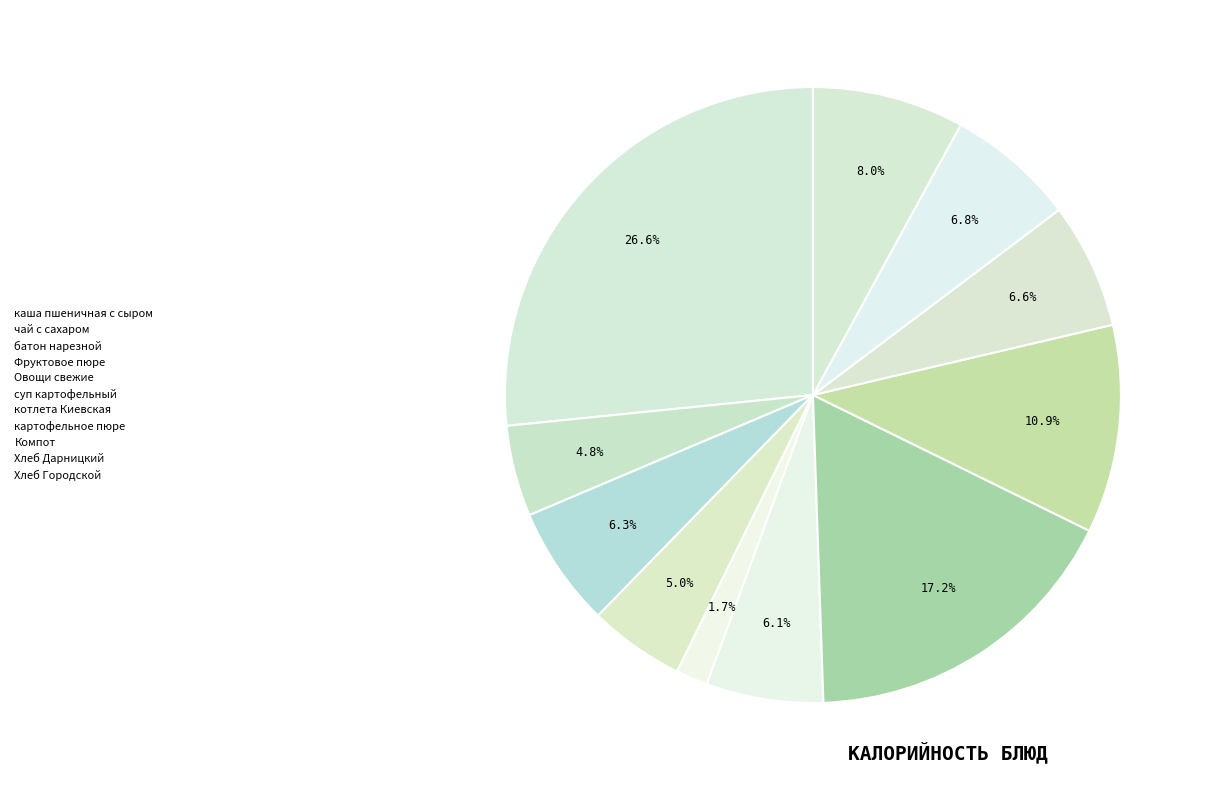

How many slices are in this pie chart?

11